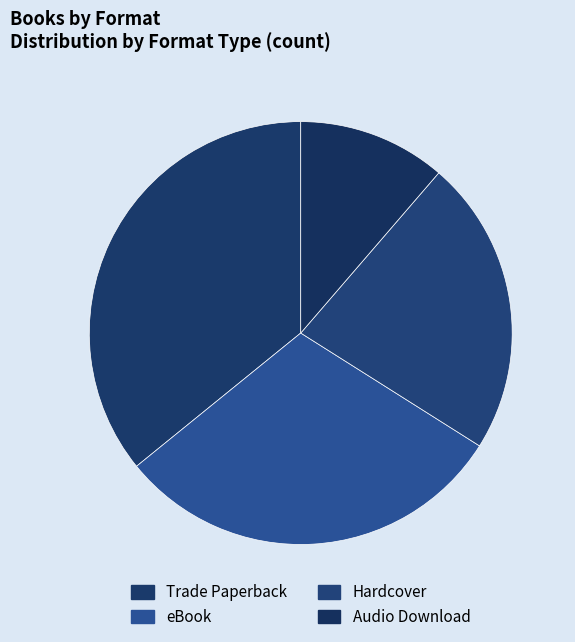

Is it true that Trade Paperback is 42% of the pie?

False